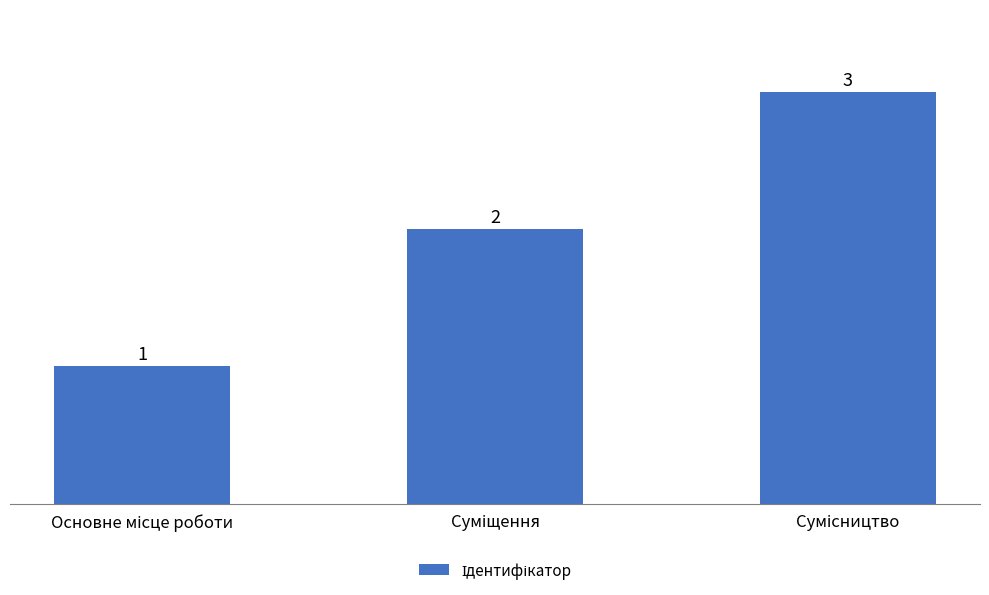

What is the value of the 1st bar from the left?

1